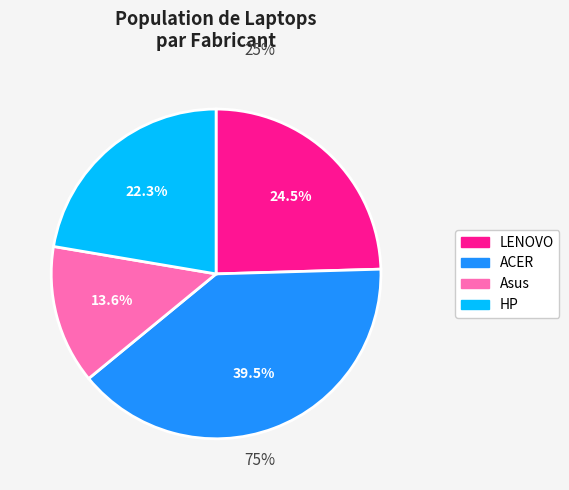

Is there any slice that represents more than half of the pie?

No